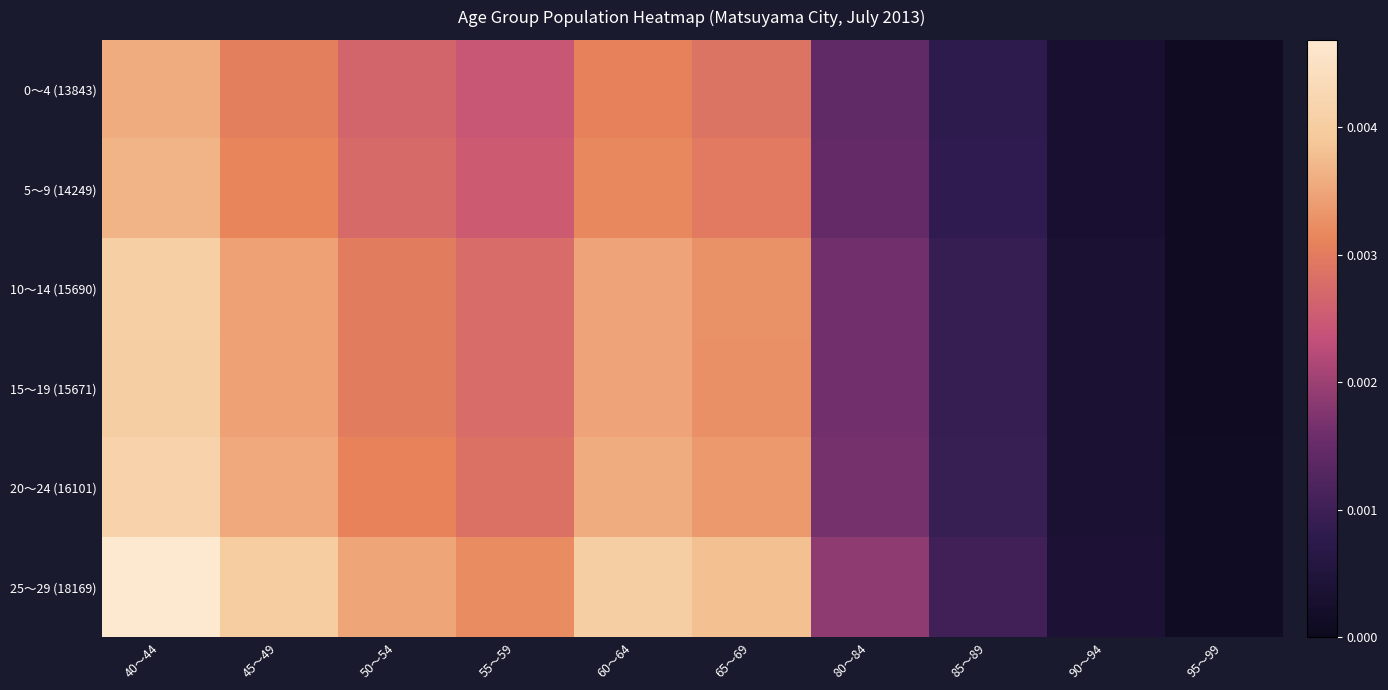

Which series changed the most between 40～44 and 90～94?

25～29 (18169)